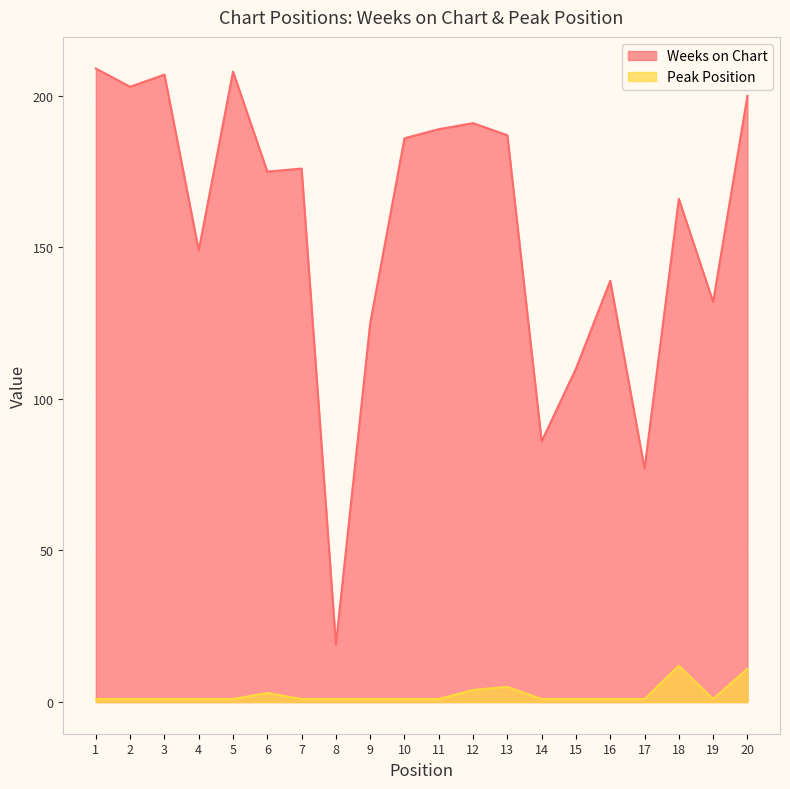

What is the average value of the Peak Position series?

2